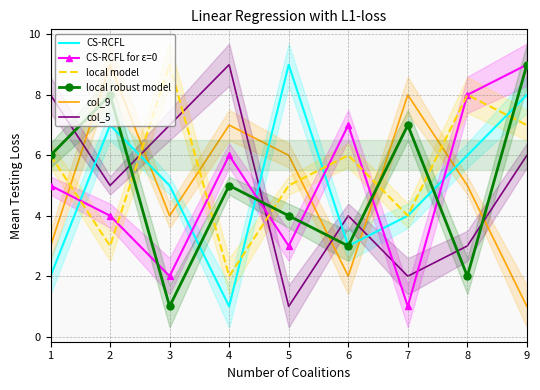

How many interior local peaks does the col_5 series have?

2